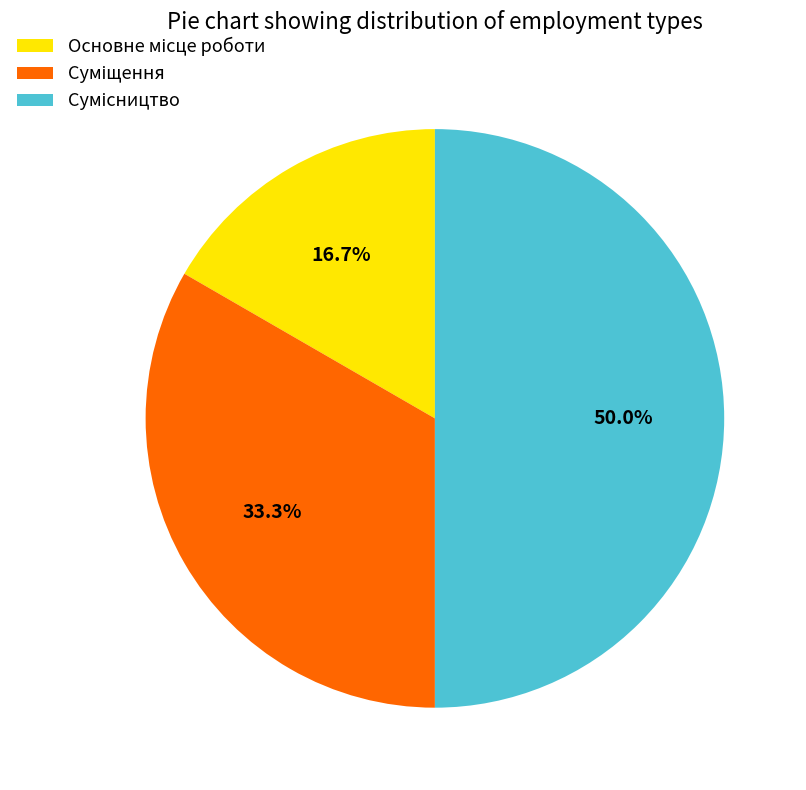

Which category has the biggest portion of the pie?

Сумісництво